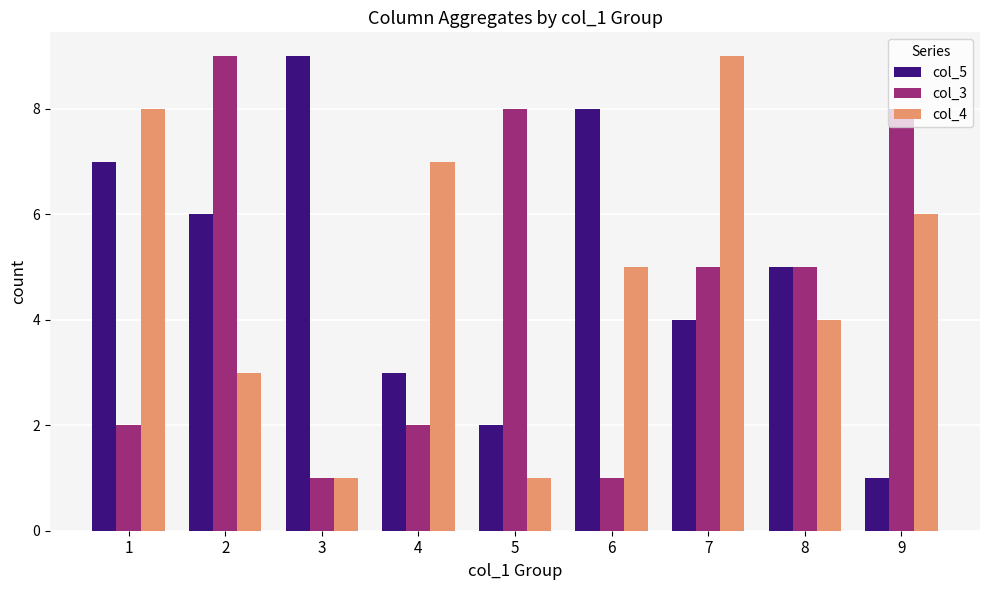

Where is col_5 nearest to the value 5?

8